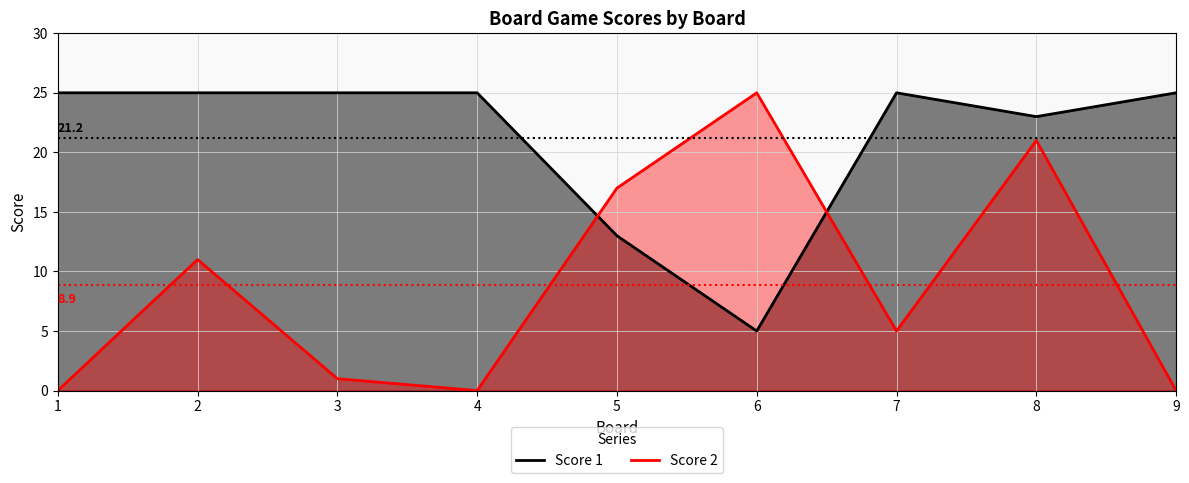

Reading left to right, transcribe all the data shown in this chart.

Score 1: 25	25	25	25	13	5	25	23	25
Score 2: 0	11	1	0	17	25	5	21	0